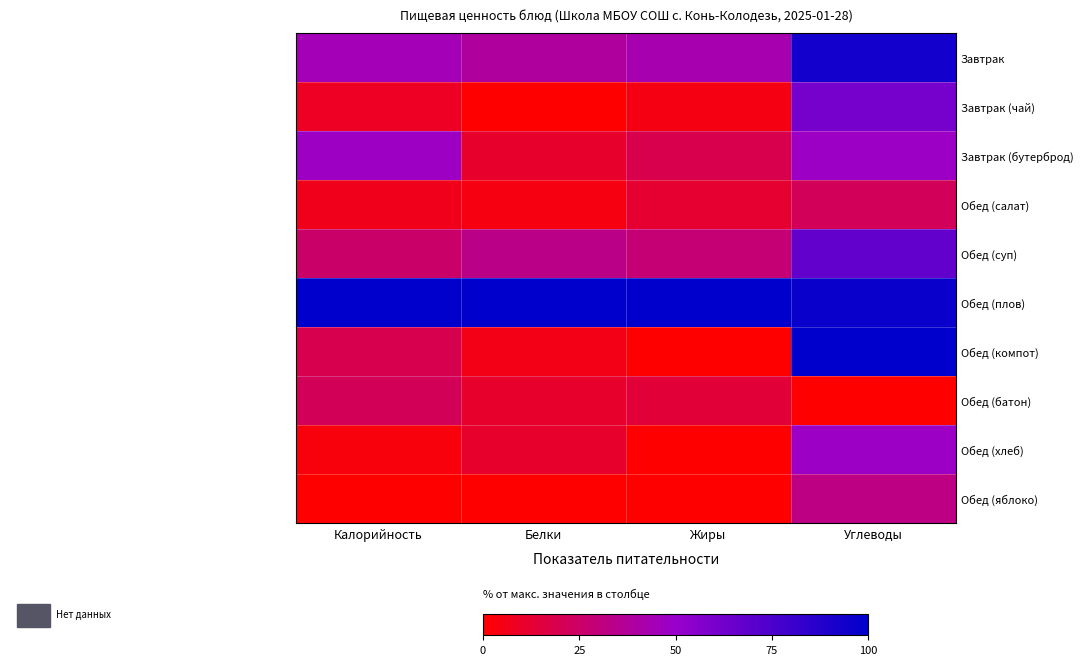

Reading left to right, what are all the values shown in this chart?

Завтрак: Калорийность=45.1	Белки=38.9	Жиры=42.9	Углеводы=93.5
Завтрак (чай): Калорийность=8.7	Белки=0.0	Жиры=4.8	Углеводы=61.3
Завтрак (бутерброд): Калорийность=48.0	Белки=11.1	Жиры=19.0	Углеводы=48.4
Обед (салат): Калорийность=6.8	Белки=4.4	Жиры=12.4	Углеводы=22.3
Обед (суп): Калорийность=26.0	Белки=33.3	Жиры=28.6	Углеводы=67.7
Обед (плов): Калорийность=100.0	Белки=100.0	Жиры=100.0	Углеводы=96.8
Обед (компот): Калорийность=19.3	Белки=5.6	Жиры=0.0	Углеводы=100.0
Обед (батон): Калорийность=21.7	Белки=11.1	Жиры=14.3	Углеводы=0.0
Обед (хлеб): Калорийность=3.1	Белки=11.1	Жиры=0.0	Углеводы=48.4
Обед (яблоко): Калорийность=0.0	Белки=0.0	Жиры=0.0	Углеводы=32.3